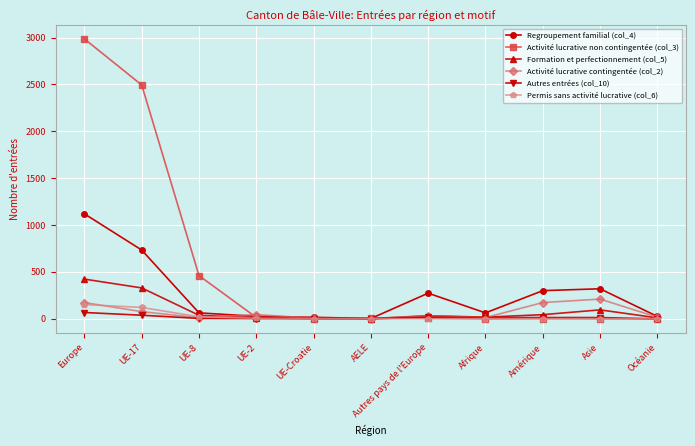

Rank the series by their maximum value, from lowest to highest.

Autres entrées (col_10), Permis sans activité lucrative (col_6), Activité lucrative contingentée (col_2), Formation et perfectionnement (col_5), Regroupement familial (col_4), Activité lucrative non contingentée (col_3)